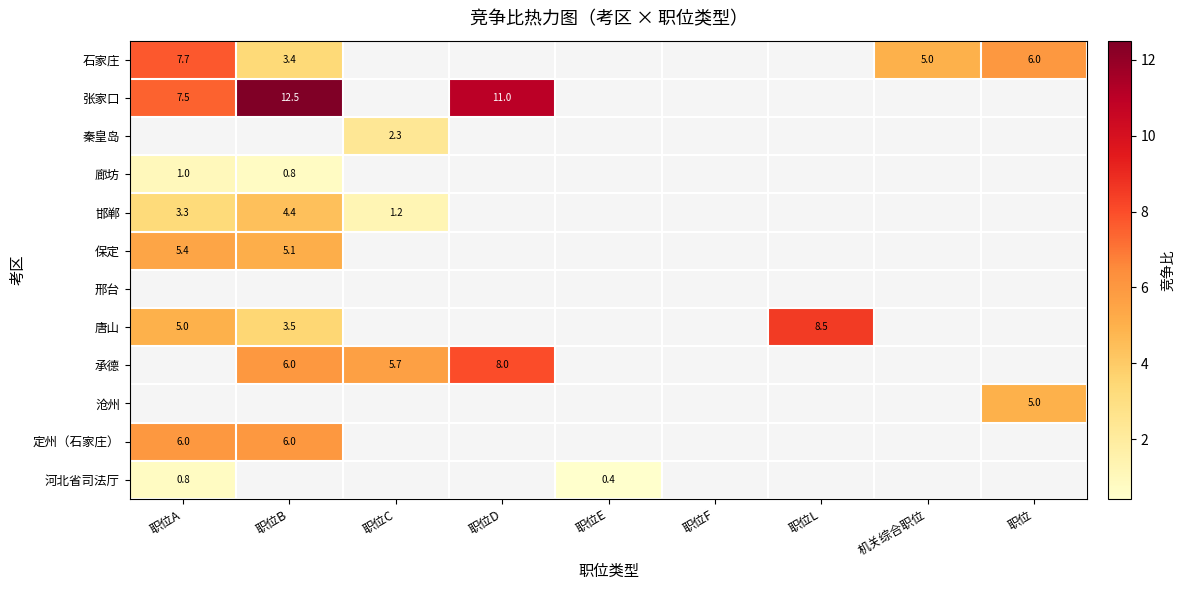

Rank the categories by 廊坊 value from highest to lowest.

职位A, 职位B, 职位C, 职位D, 职位E, 职位F, 职位L, 机关综合职位, 职位